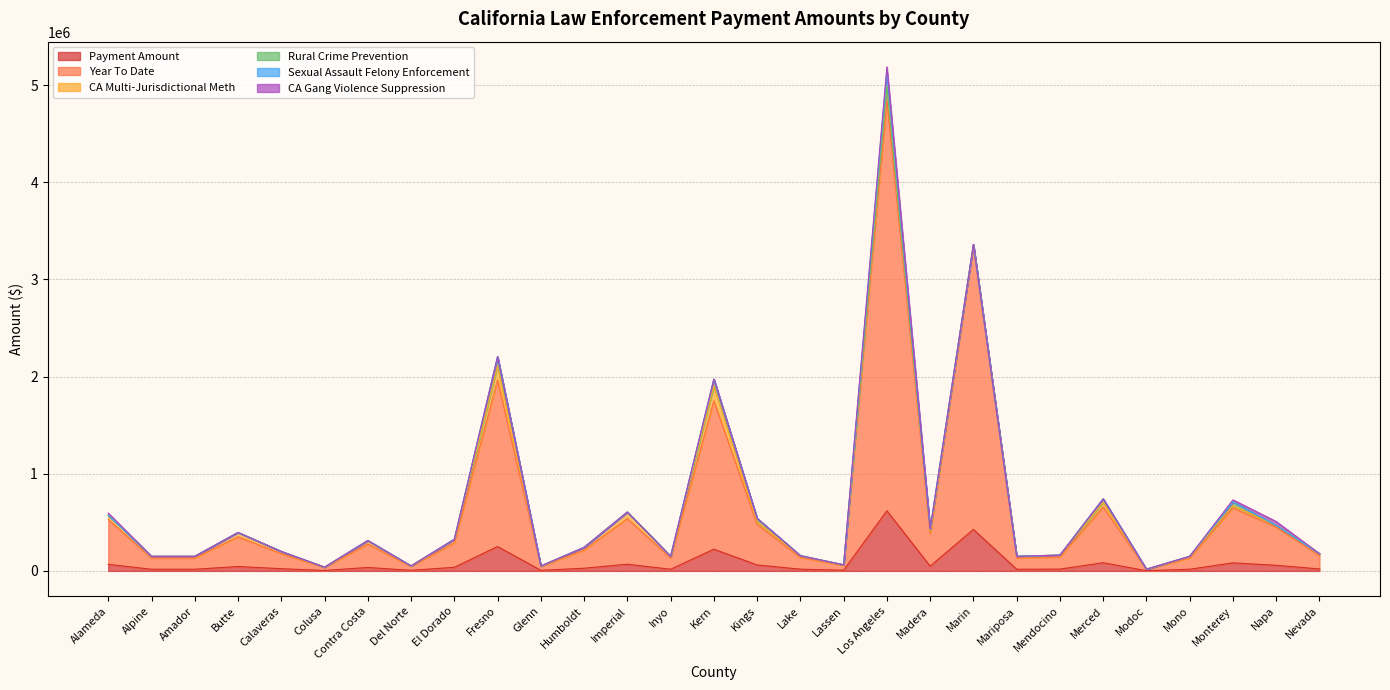

Between Mariposa and Colusa, which is larger?

Mariposa